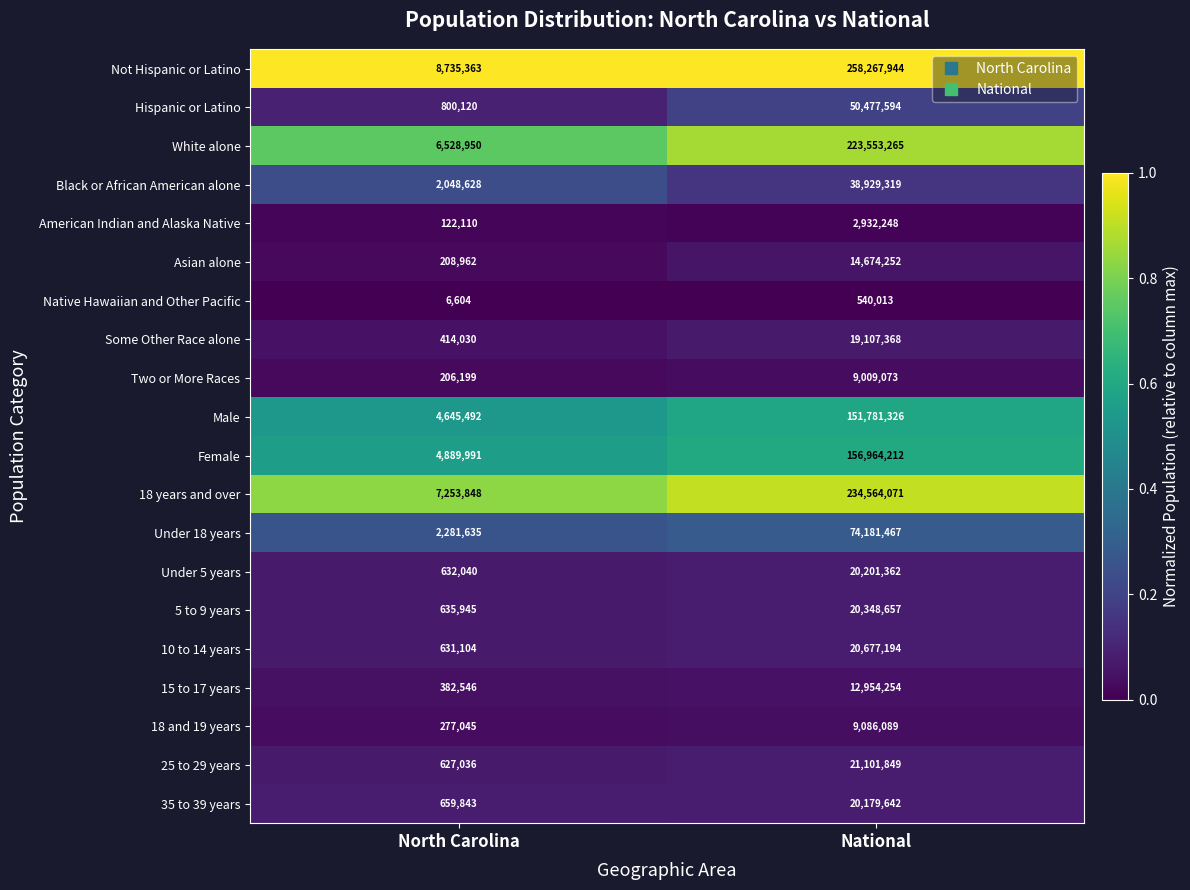

Which series has the largest total across all categories?

Not Hispanic or Latino